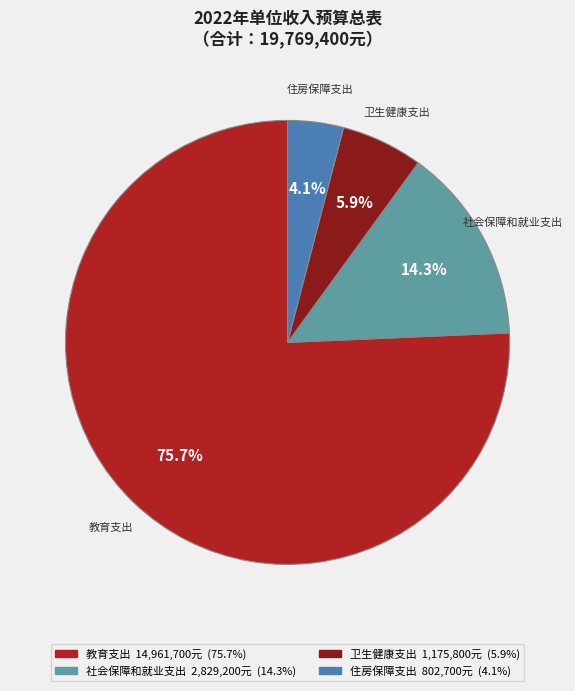

Rank the categories by value from lowest to highest.

住房保障支出, 卫生健康支出, 社会保障和就业支出, 教育支出